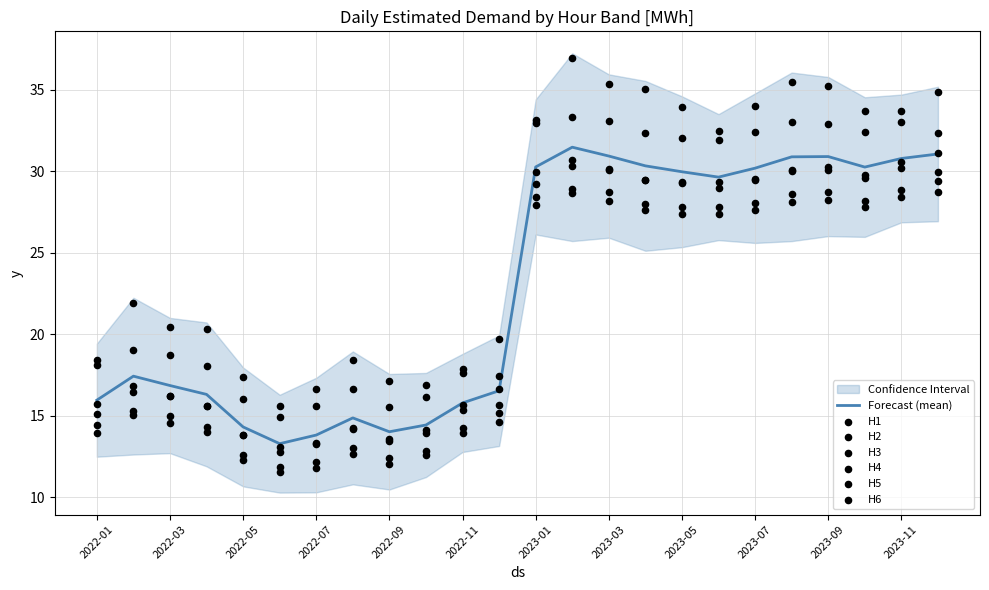

At which category is the sum across all series the highest?

2023-02